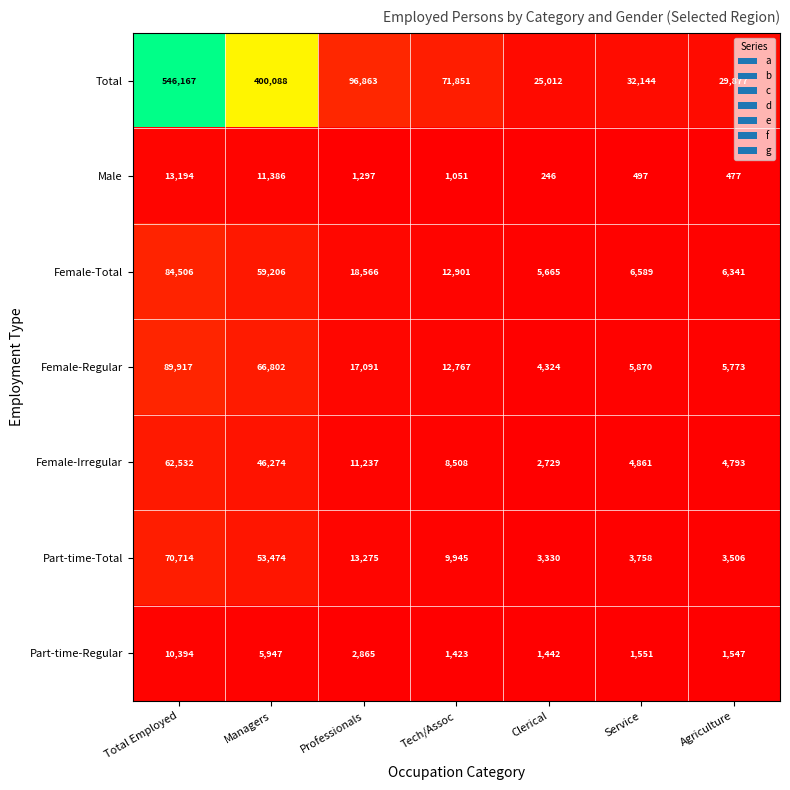

Which series has the widest spread of values?

Total